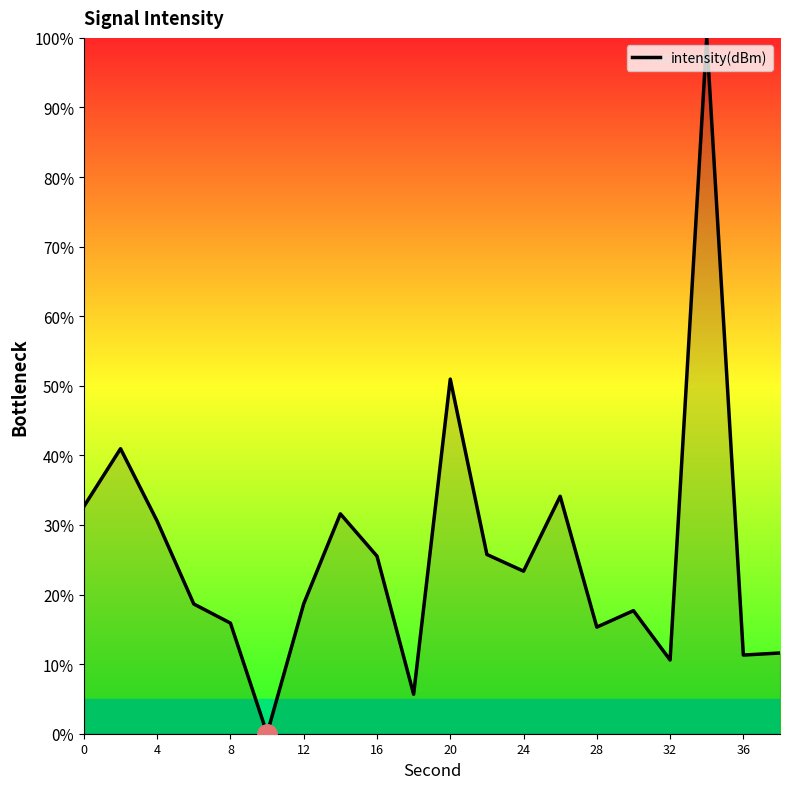

How many lines are shown in the chart?

1